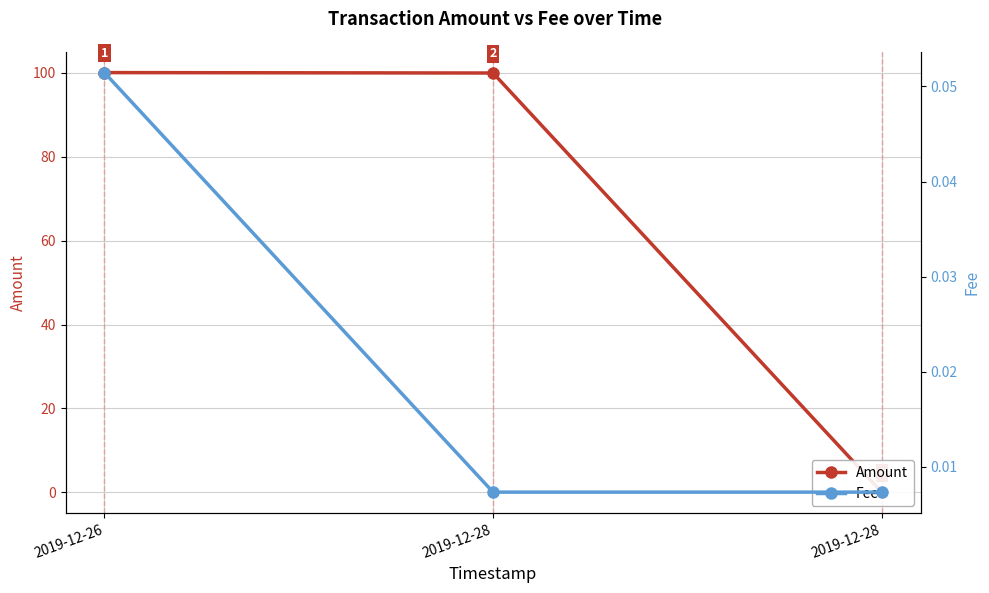

What is the maximum value for Fee?

0.1